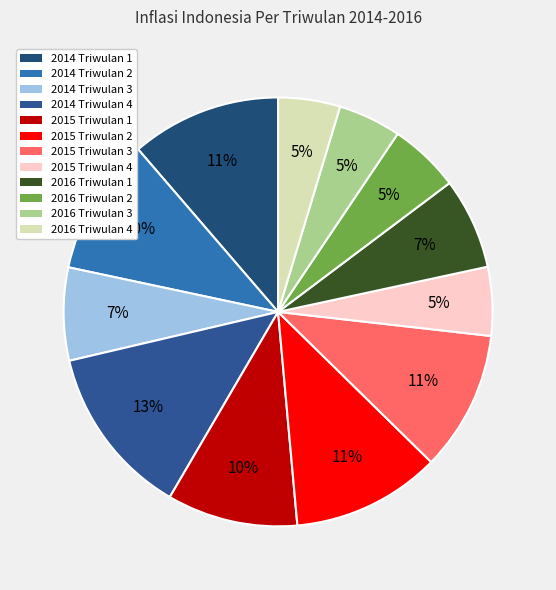

How many segments does this pie chart have?

12